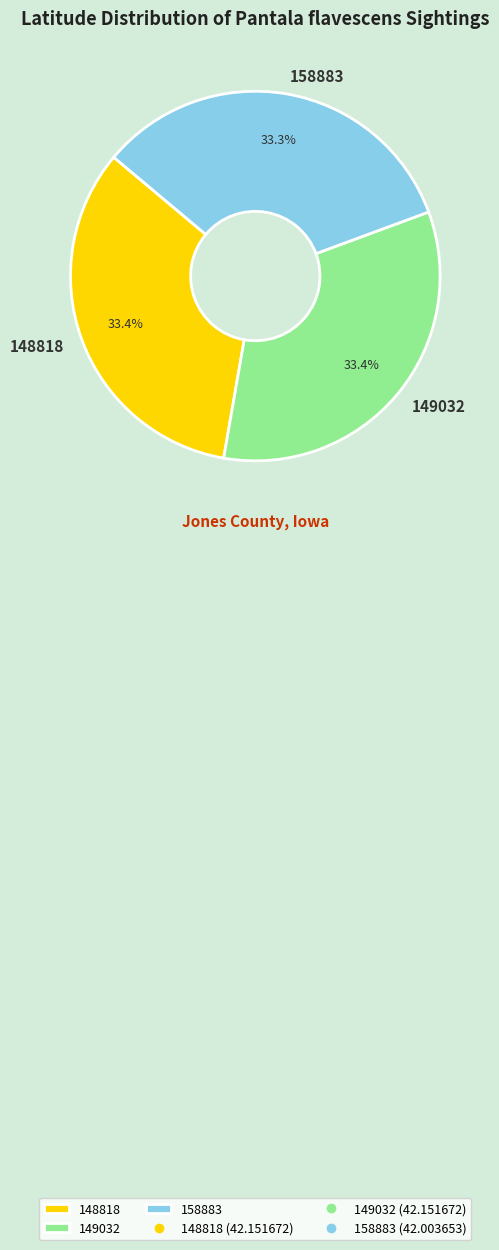

Does 148818 account for over 50% of the chart?

No